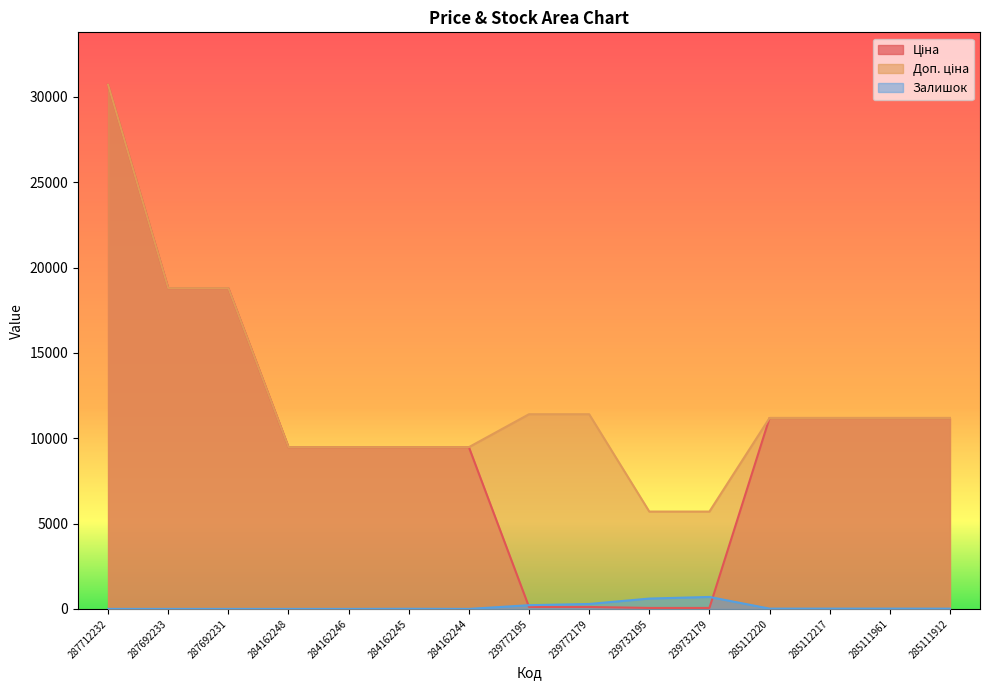

The value of Залишок at 239772195 is 76.9. True or false?

False